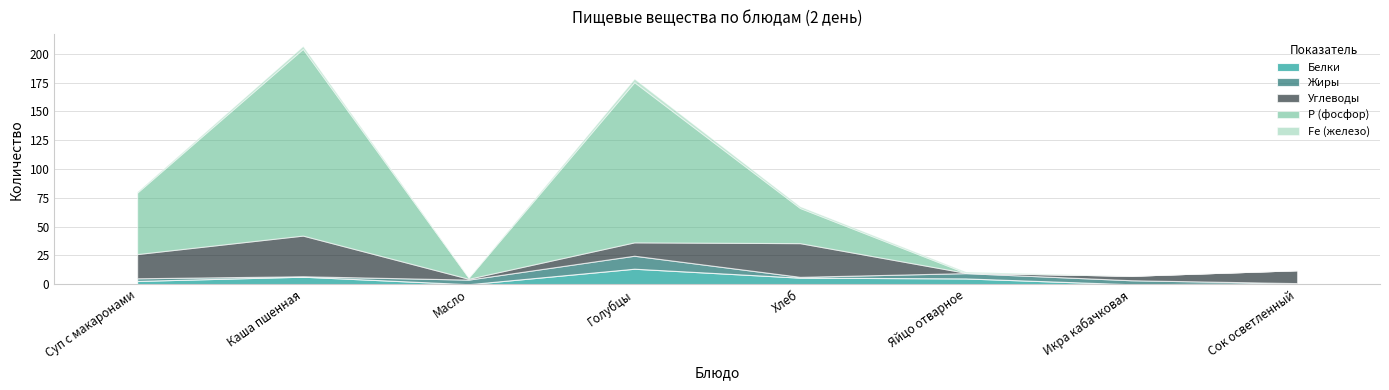

Rank the series by their maximum value, from lowest to highest.

Fe (железо), Жиры, Белки, Углеводы, Р (фосфор)